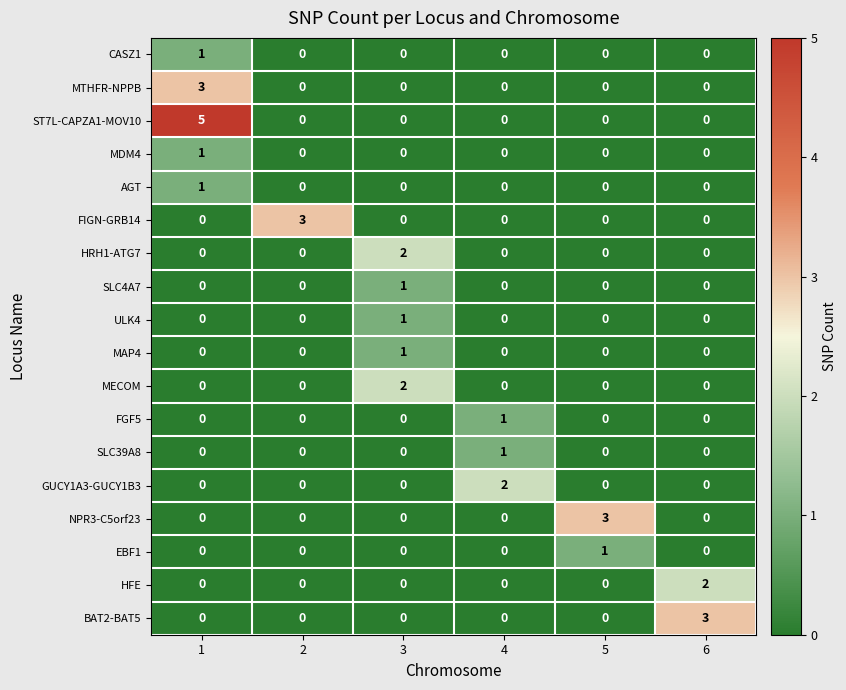

How many positive values does the MDM4 series have?

1